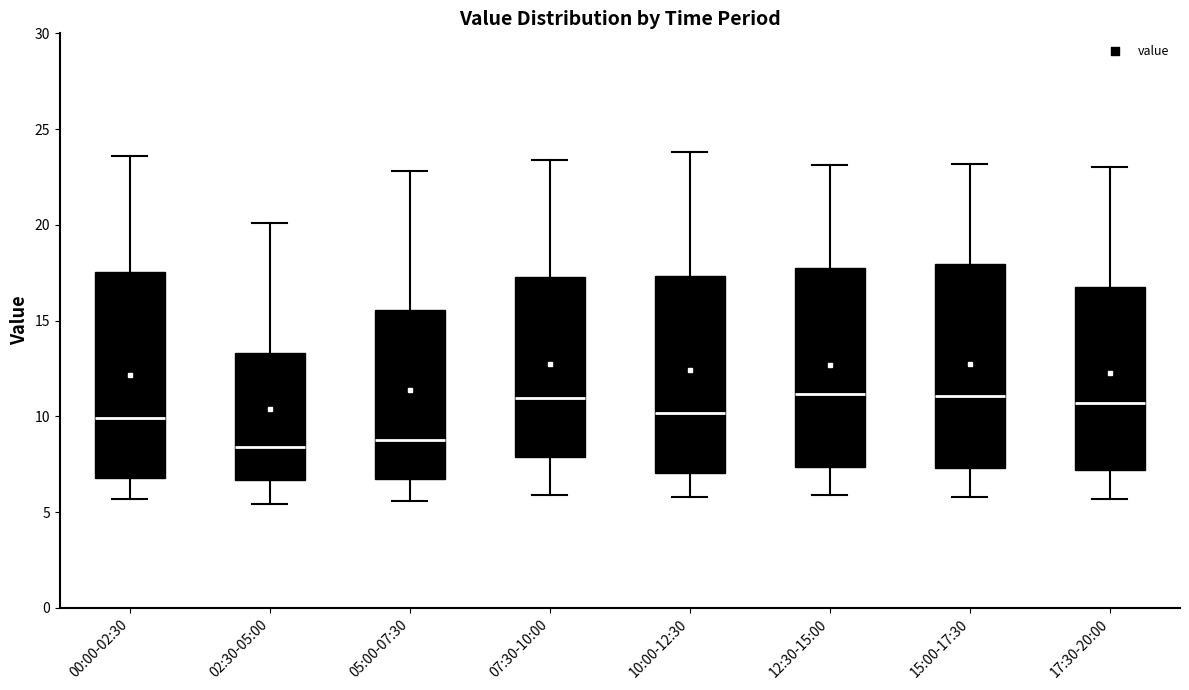

Reading left to right, transcribe this box plot: for each box, give where its median line is, the range the box spans, and where its two whiskers end, as read against the y-axis. The values are not printed on the chart, so give them approximately, as read against the axis.

00:00-02:30: median 10.0, box 7.0 to 17.5, whiskers 5.5 to 23.5
02:30-05:00: median 8.5, box 6.5 to 13.5, whiskers 5.5 to 20.0
05:00-07:30: median 9.0, box 7.0 to 15.5, whiskers 5.5 to 23.0
07:30-10:00: median 11.0, box 8.0 to 17.5, whiskers 6.0 to 23.5
10:00-12:30: median 10.0, box 7.0 to 17.5, whiskers 6.0 to 24.0
12:30-15:00: median 11.0, box 7.5 to 18.0, whiskers 6.0 to 23.0
15:00-17:30: median 11.0, box 7.5 to 18.0, whiskers 6.0 to 23.0
17:30-20:00: median 10.5, box 7.0 to 17.0, whiskers 5.5 to 23.0